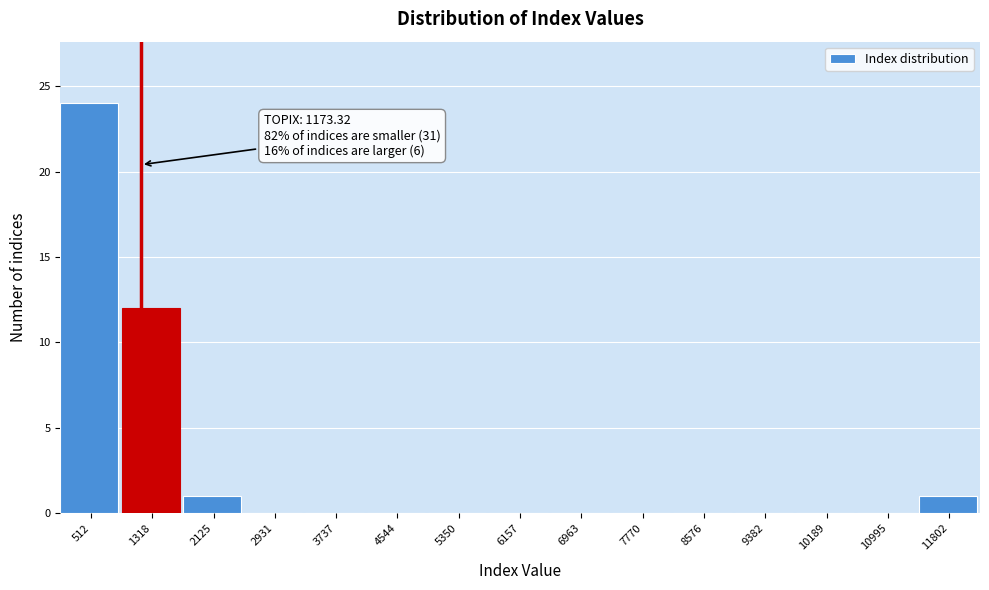

Over which range of the x-axis is the bar tallest?

100 to 900